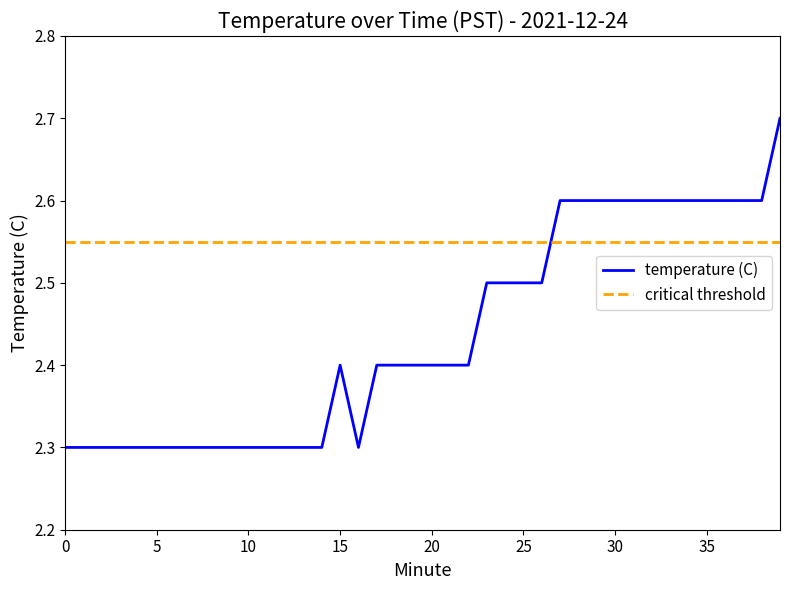

How many times do critical threshold and temperature (C) cross each other?

1